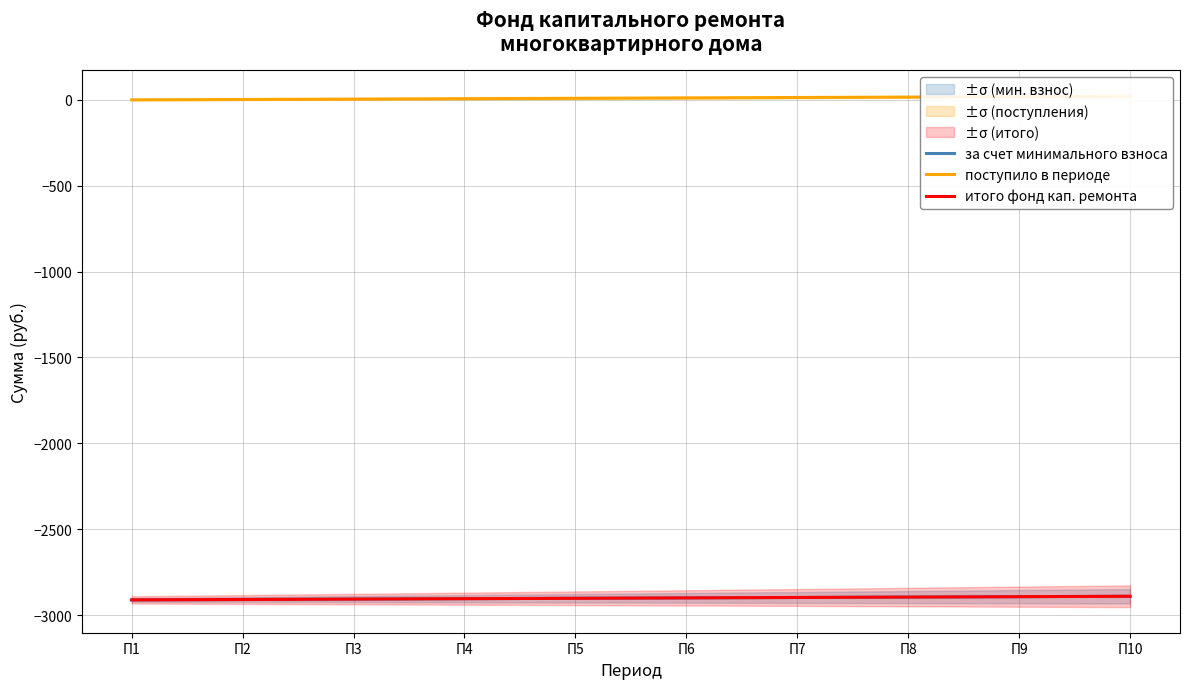

What is the difference between the maximum and second lowest values in the итого фонд кап. ремонта series?

18.7